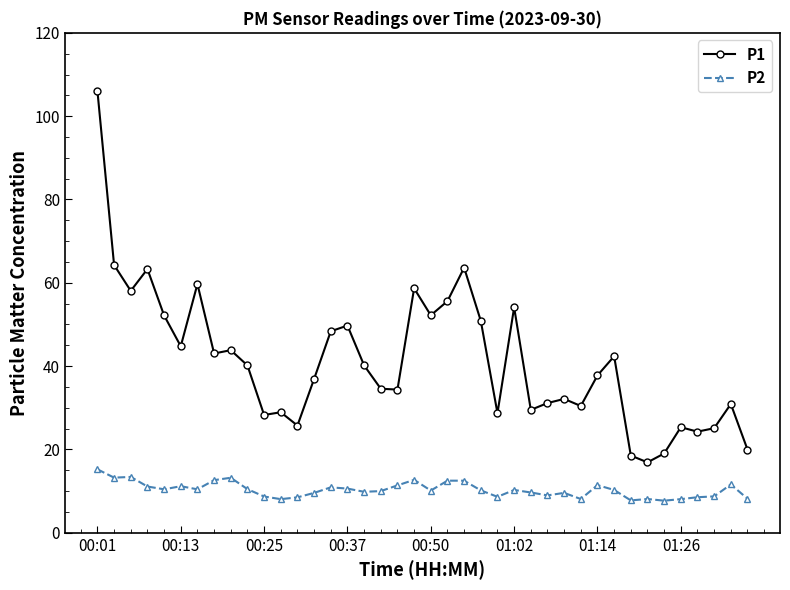

Rank the series by their maximum value, from highest to lowest.

P1, P2